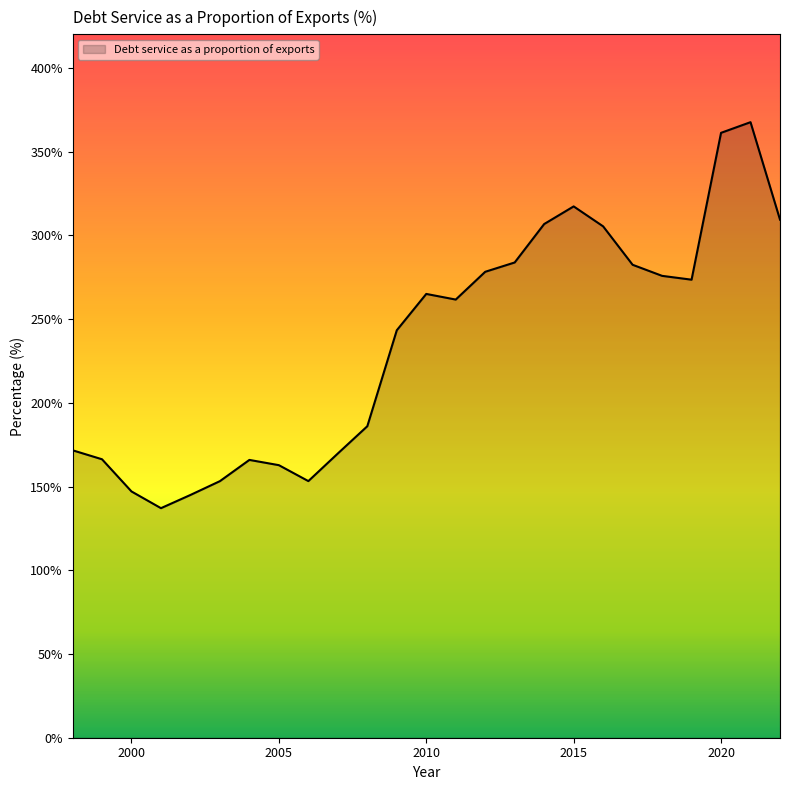

What is the difference between the maximum and minimum values?

230.5